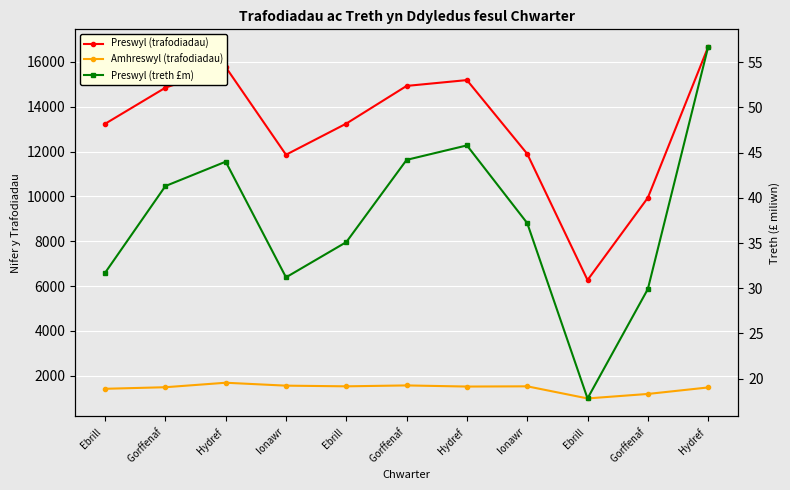

What is the label of the 1st point from the left?

Ebrill 